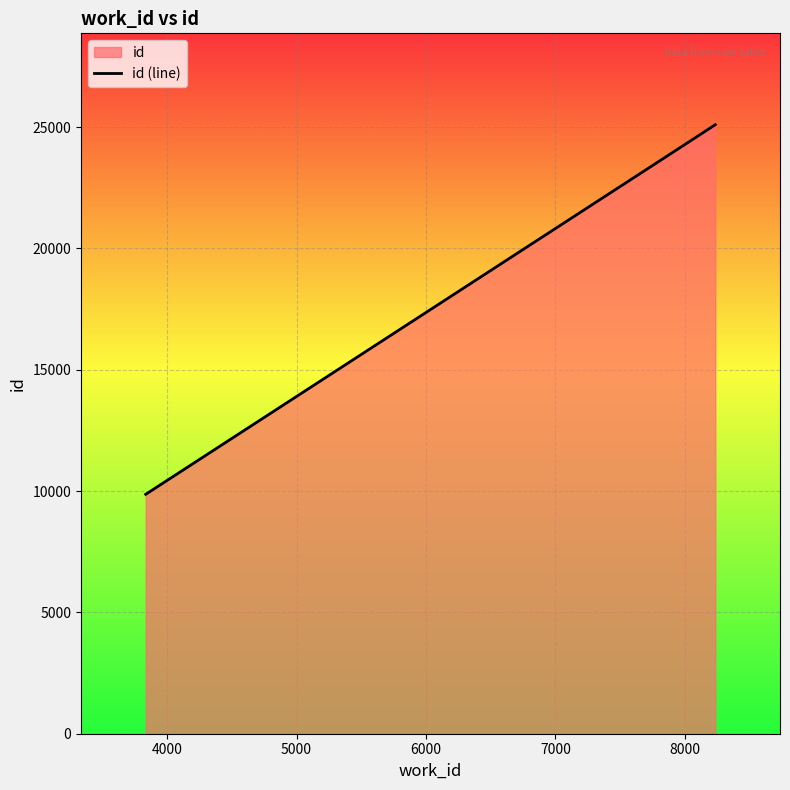

What is the difference between the maximum and second lowest values?

1011